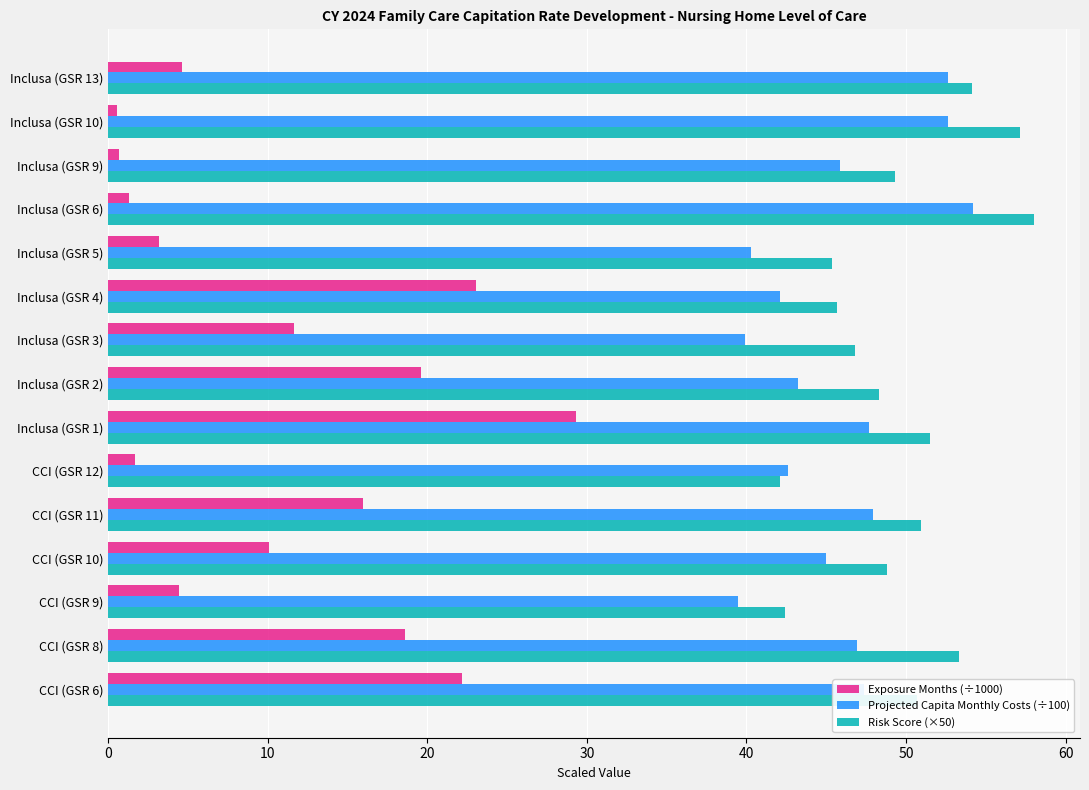

At which label does Exposure Months (÷1000) reach its peak?

Inclusa (GSR 1)